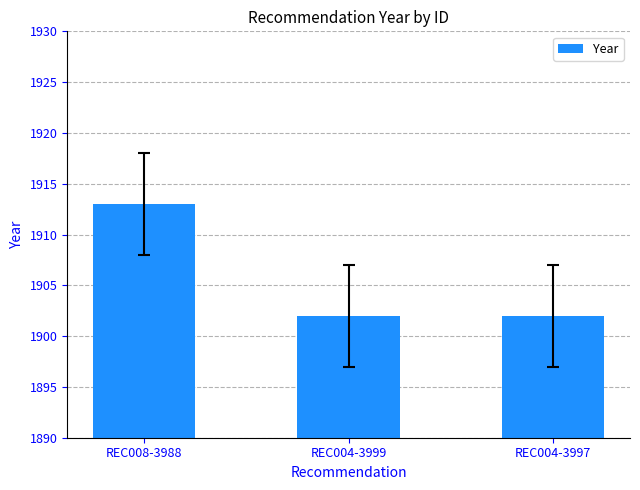

At which category does the chart reach its peak across all series?

REC008-3988